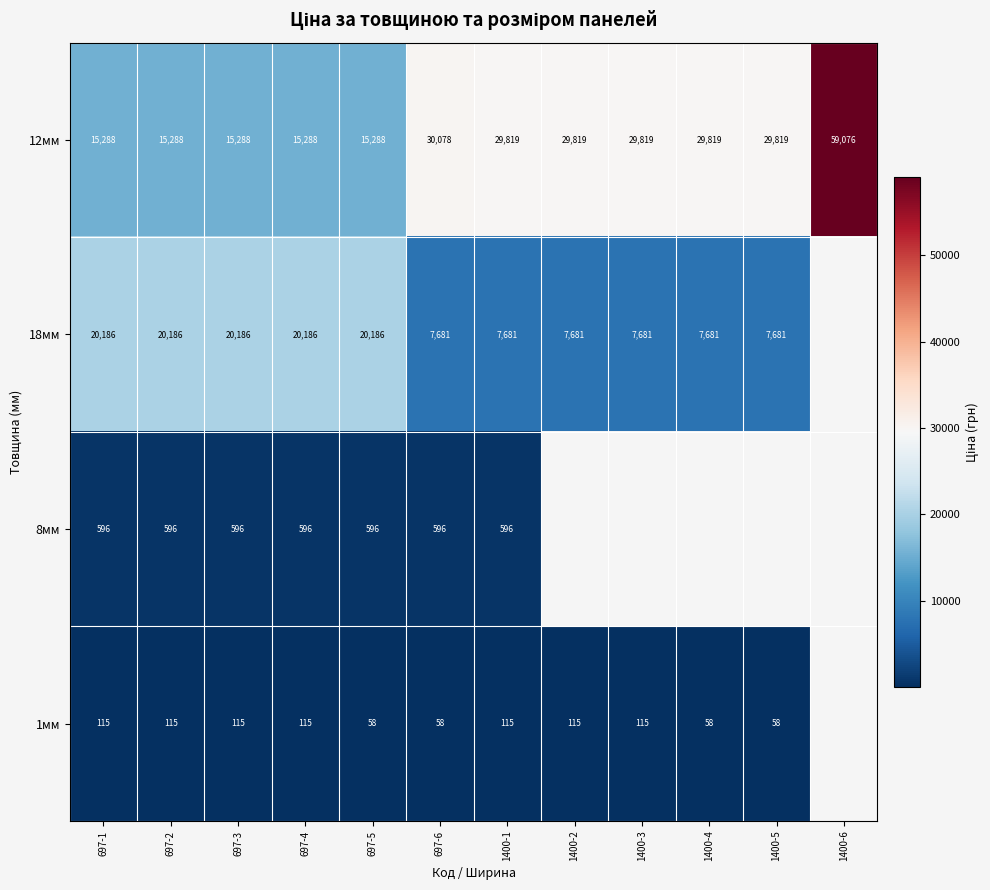

What is the spread (max minus min) of values at 697-6?

30020